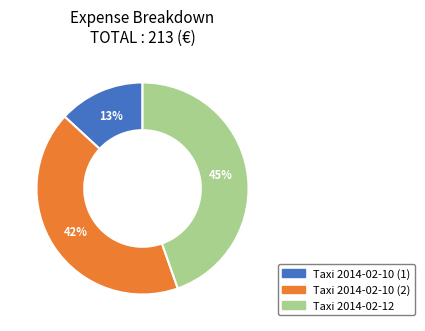

To the nearest percent, what is the average slice percentage?

33%